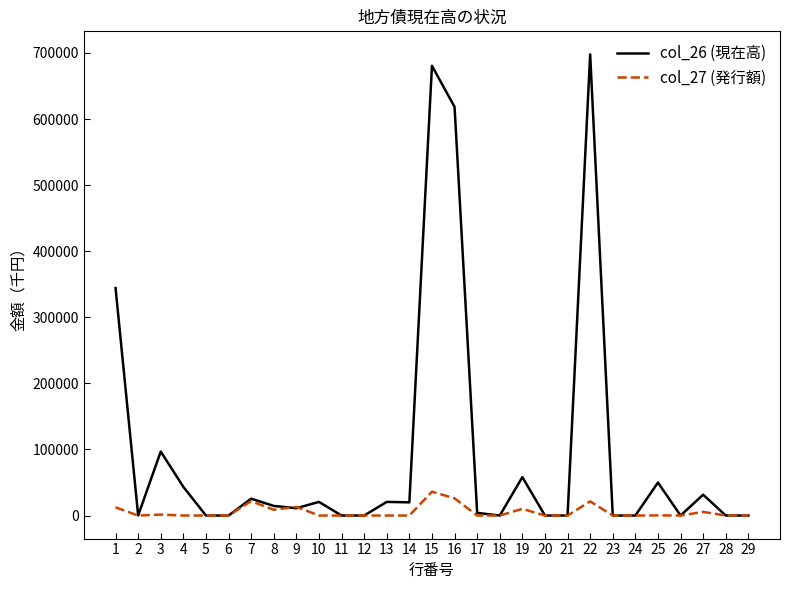

List the series in order of their overall mean, highest first.

col_26 (現在高), col_27 (発行額)